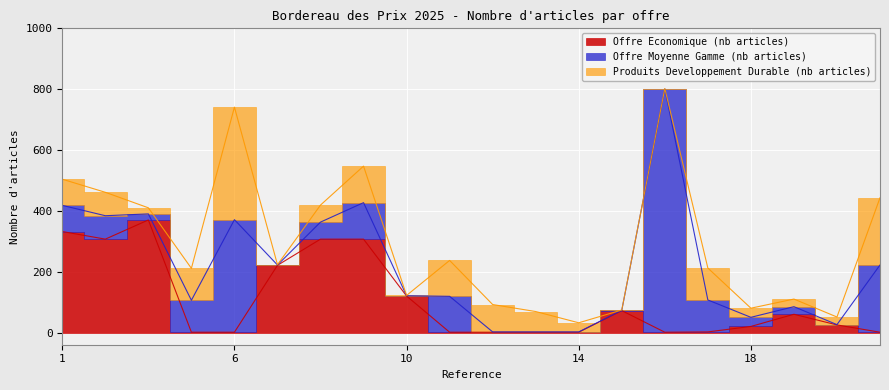

What is the approximate value of Offre Economique (nb articles) at 13?

1